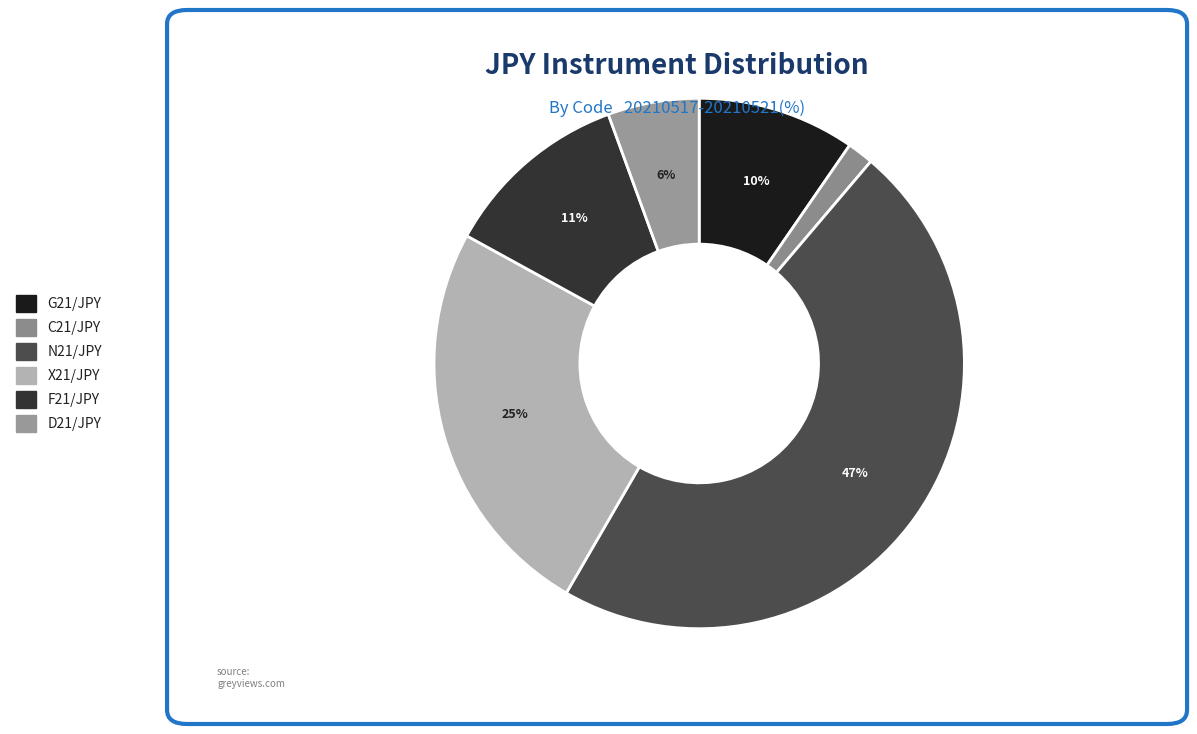

To the nearest percent, what portion does D21/JPY represent?

6%